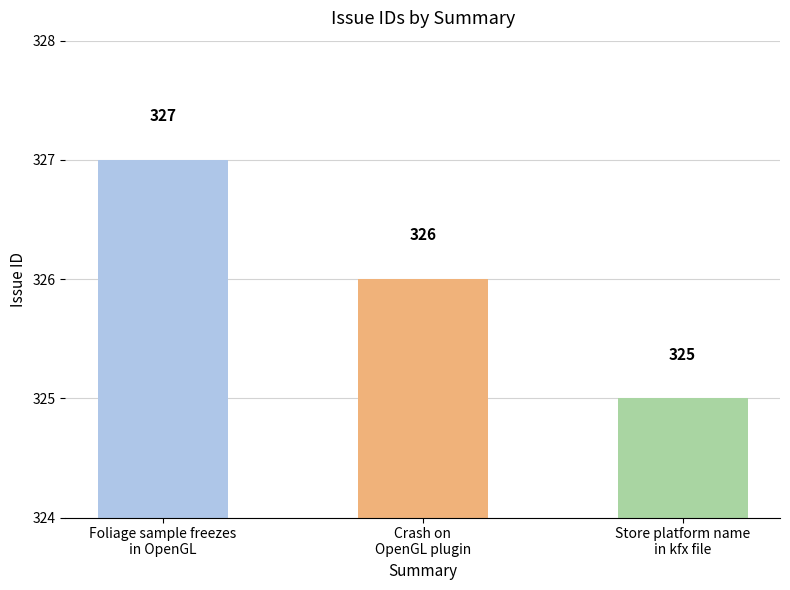

Reading left to right, transcribe all the data shown in this chart.

Foliage sample freezes
in OpenGL=327	Crash on
OpenGL plugin=326	Store platform name
in kfx file=325